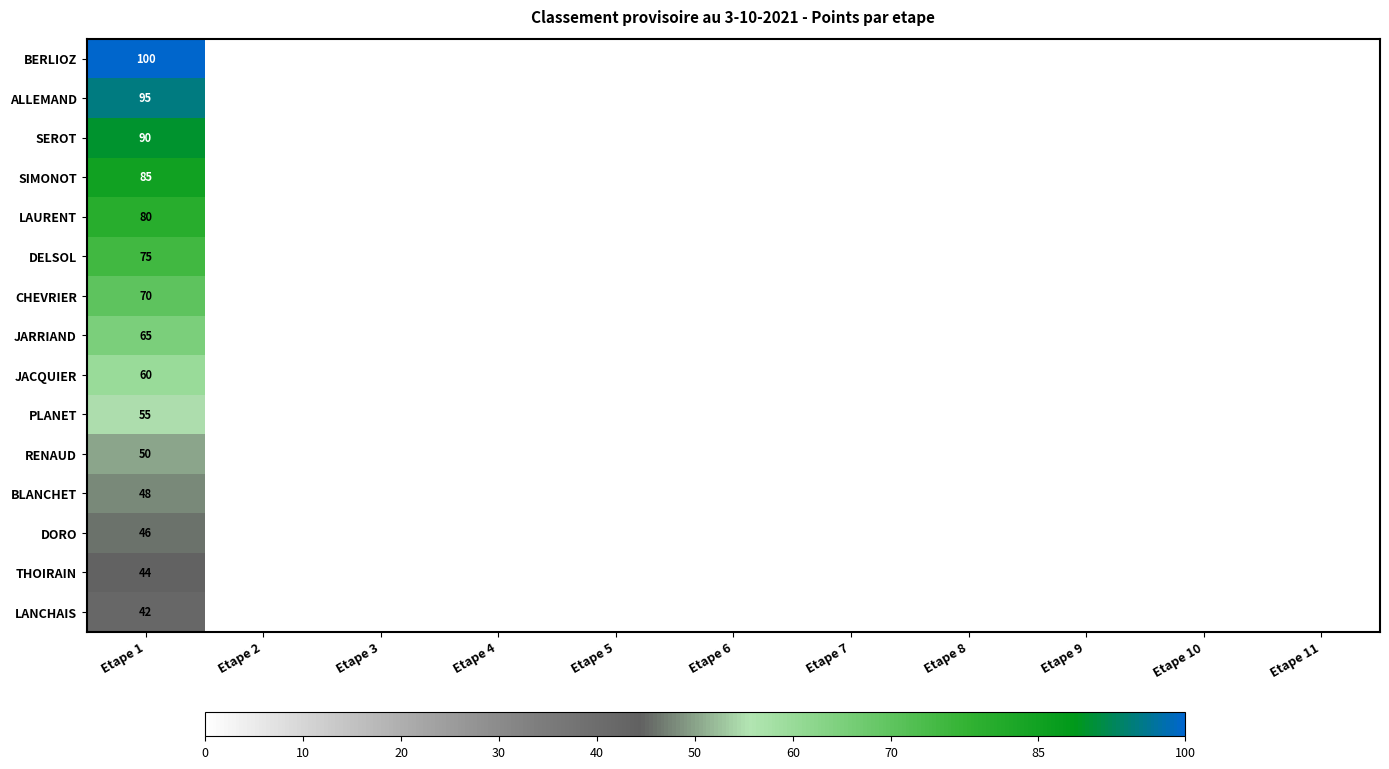

What is the total value across all series at Etape 1?

1005